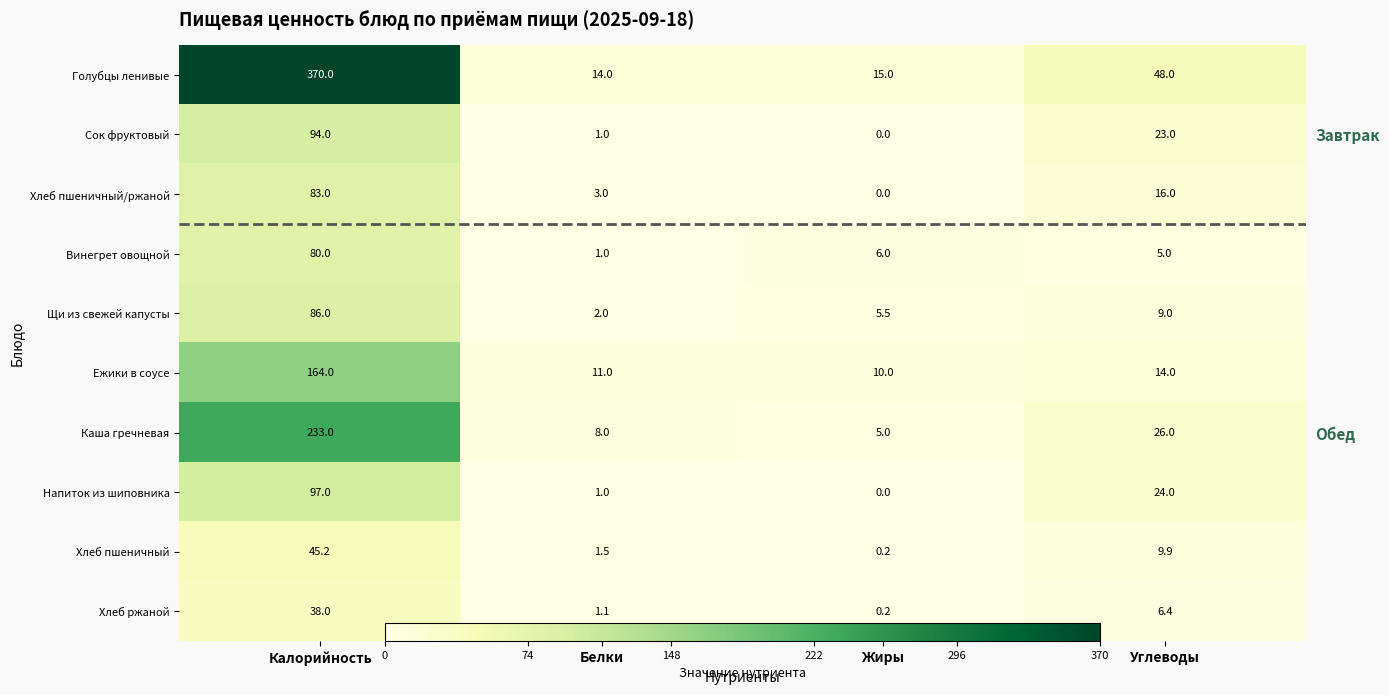

Which label corresponds to the smallest value in the chart?

Жиры